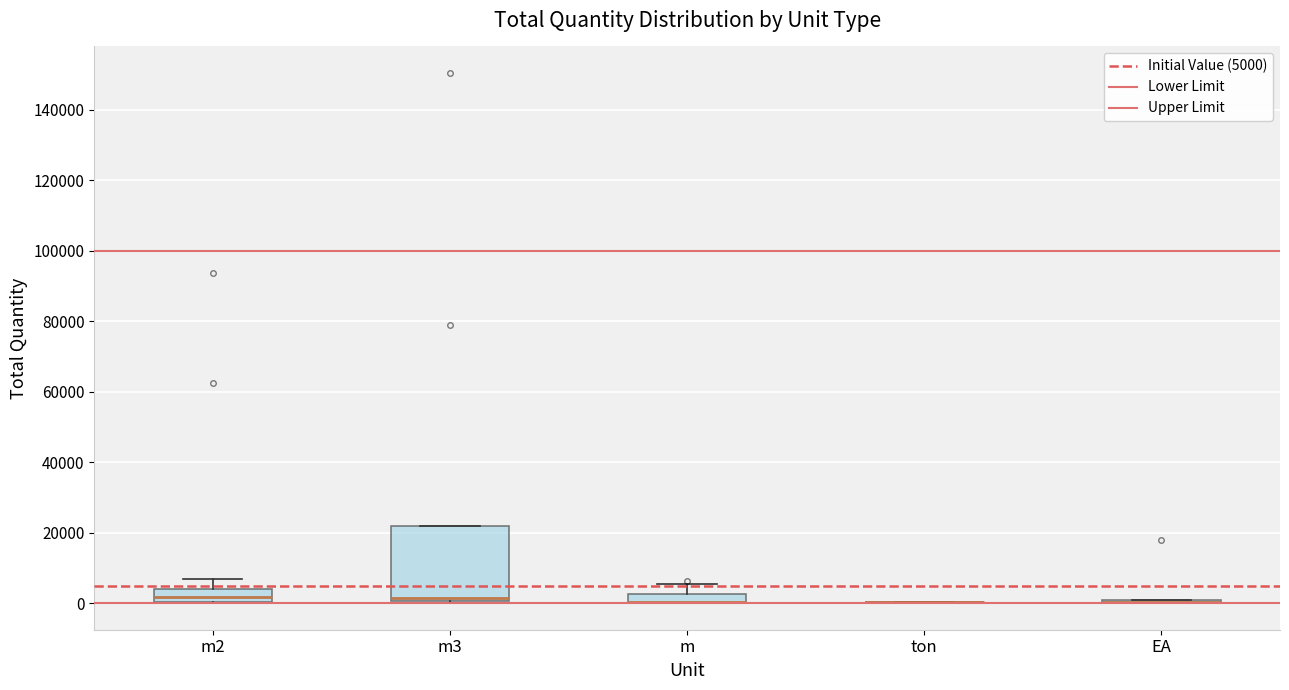

Where does the upper whisker of the box for m end on the y-axis? The values are not printed on the chart, so give them approximately, as read against the axis.

6000